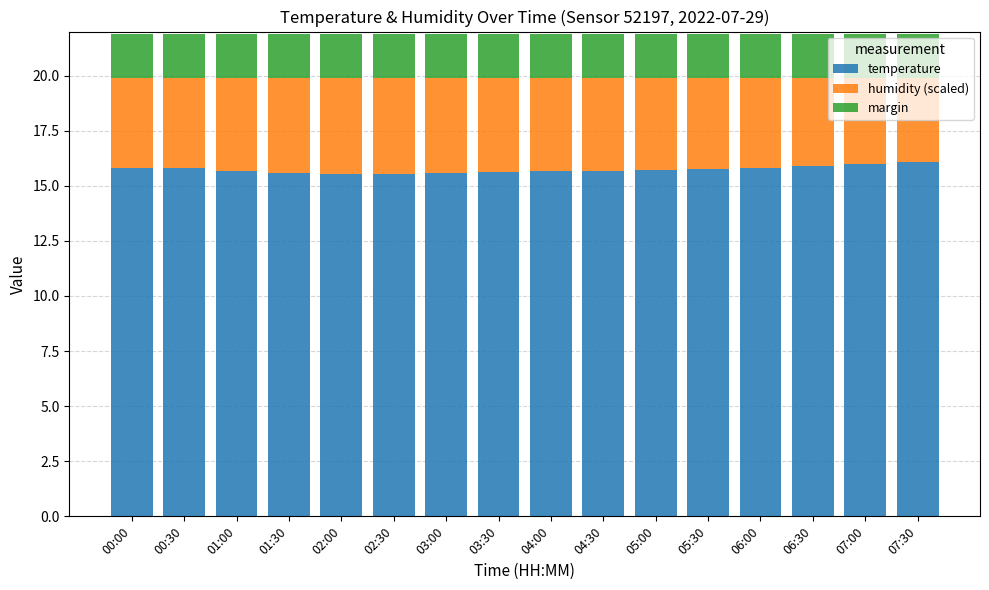

The temperature series shows 15.7 at 01:00. True or false?

True